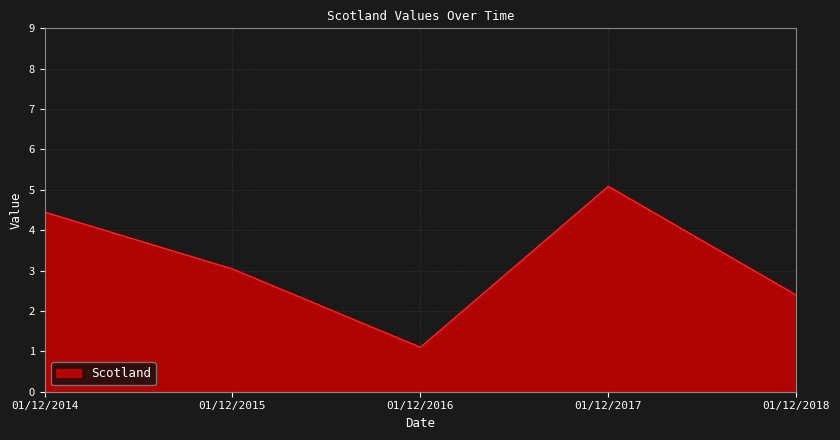

True or false: the data has more than 2 interior local peaks.

False